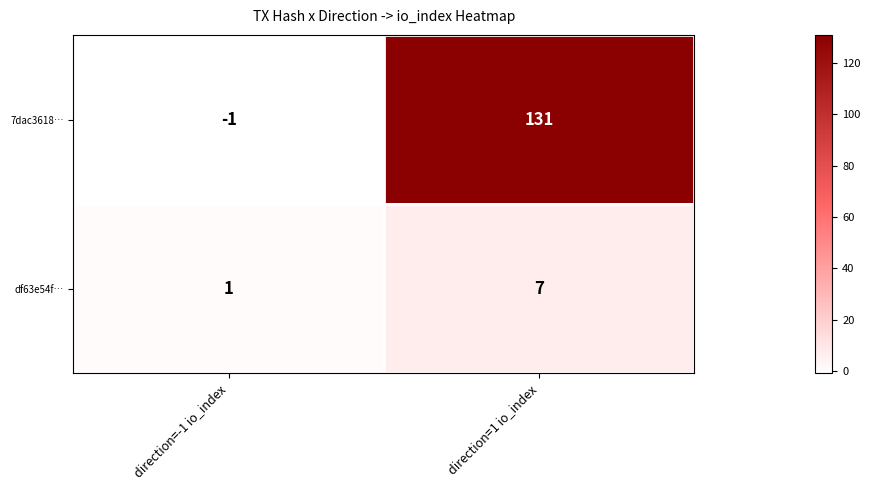

The 7dac3618… series shows -1 at direction=-1 io_index. True or false?

True